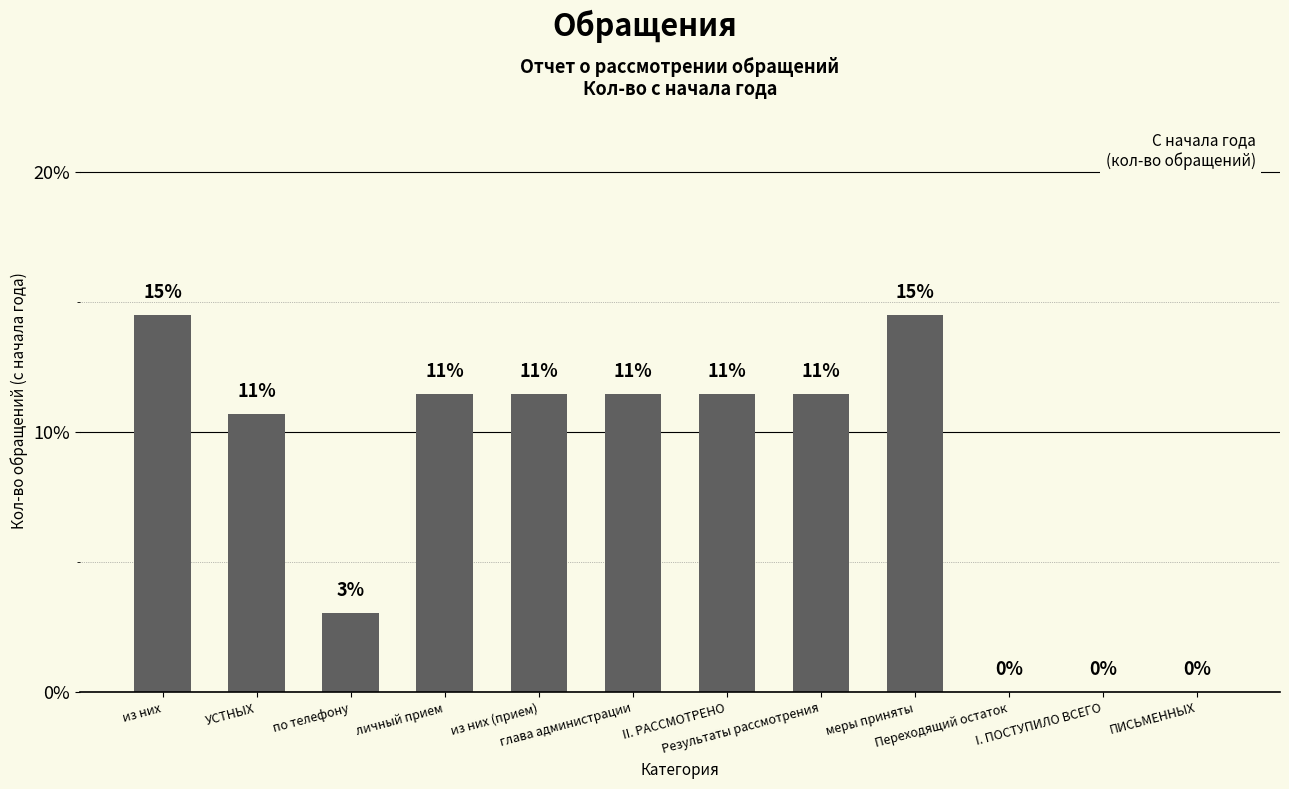

What is the label of the 4th bar from the left?

личный прием